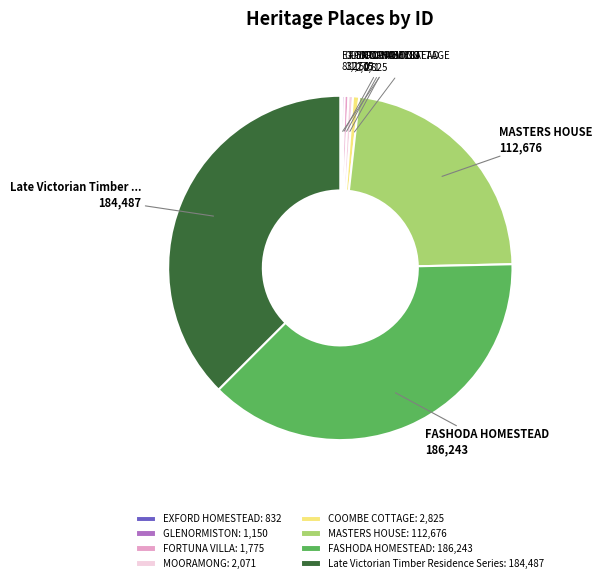

Which has a higher value, MOORAMONG: 2,071 or Late Victorian Timber Residence Series: 184,487?

Late Victorian Timber Residence Series: 184,487